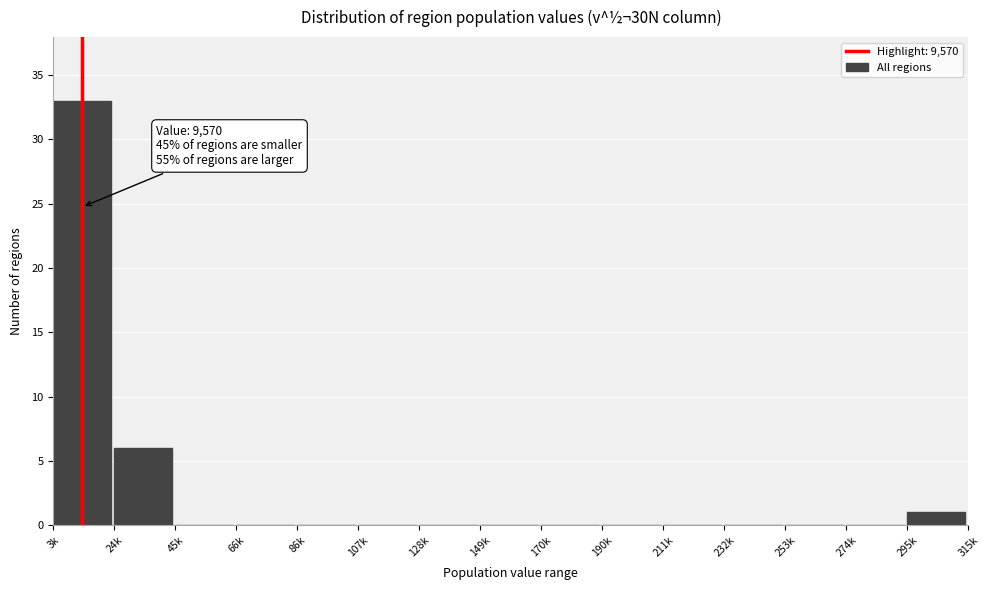

Reading left to right, extract all data points from this chart.

3k=33	24k=6	45k=0	66k=0	86k=0	107k=0	128k=0	149k=0	170k=0	190k=0	211k=0	232k=0	253k=0	274k=0	295k=1